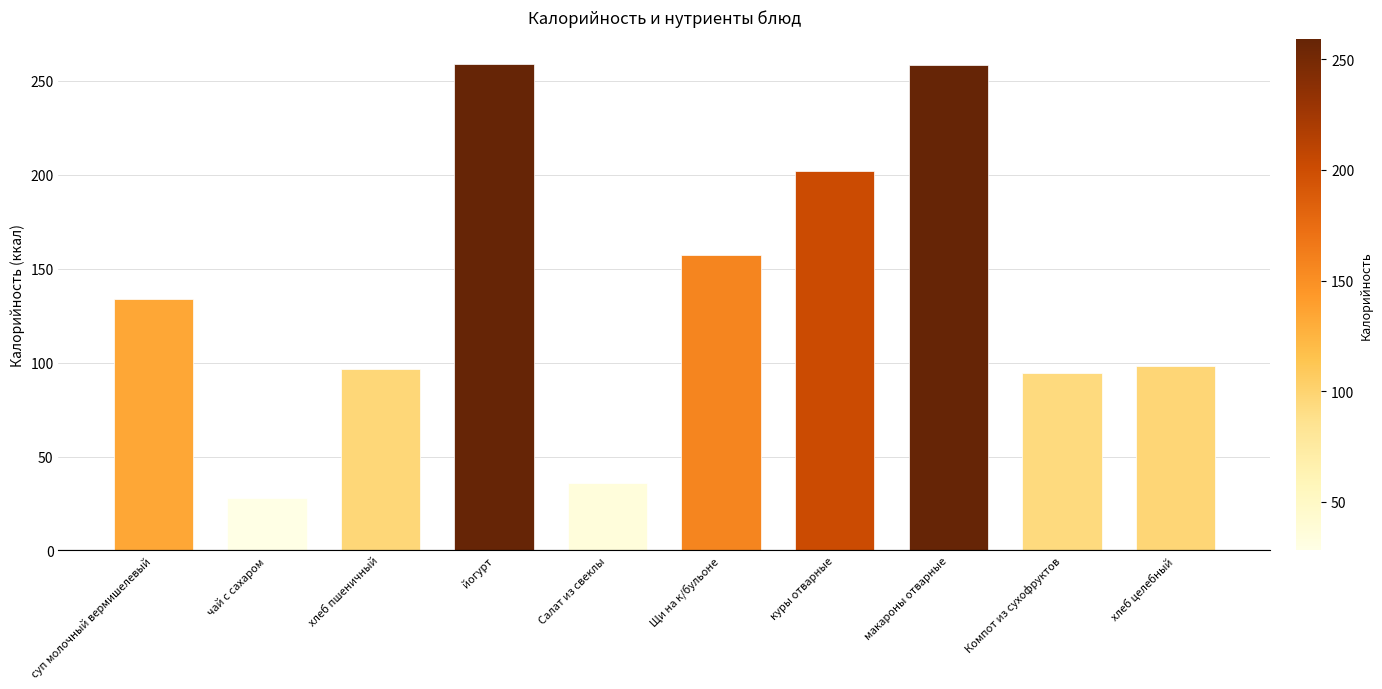

What is the label of the 8th bar from the left?

макароны отварные